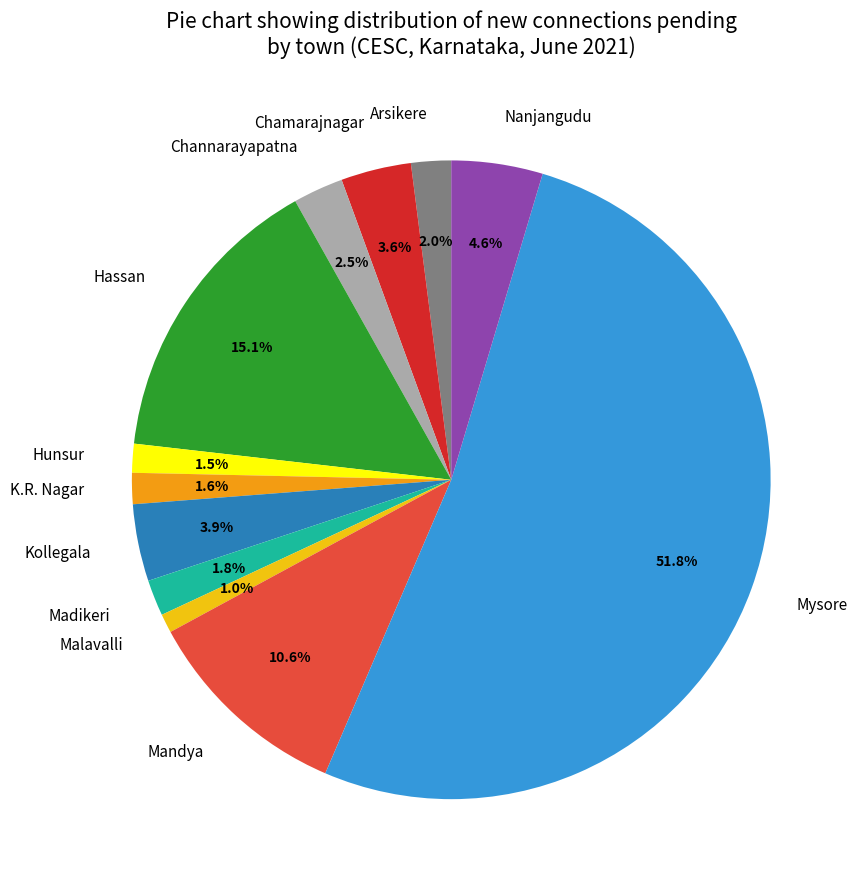

To the nearest percent, what percentage of the pie is Hassan?

15%